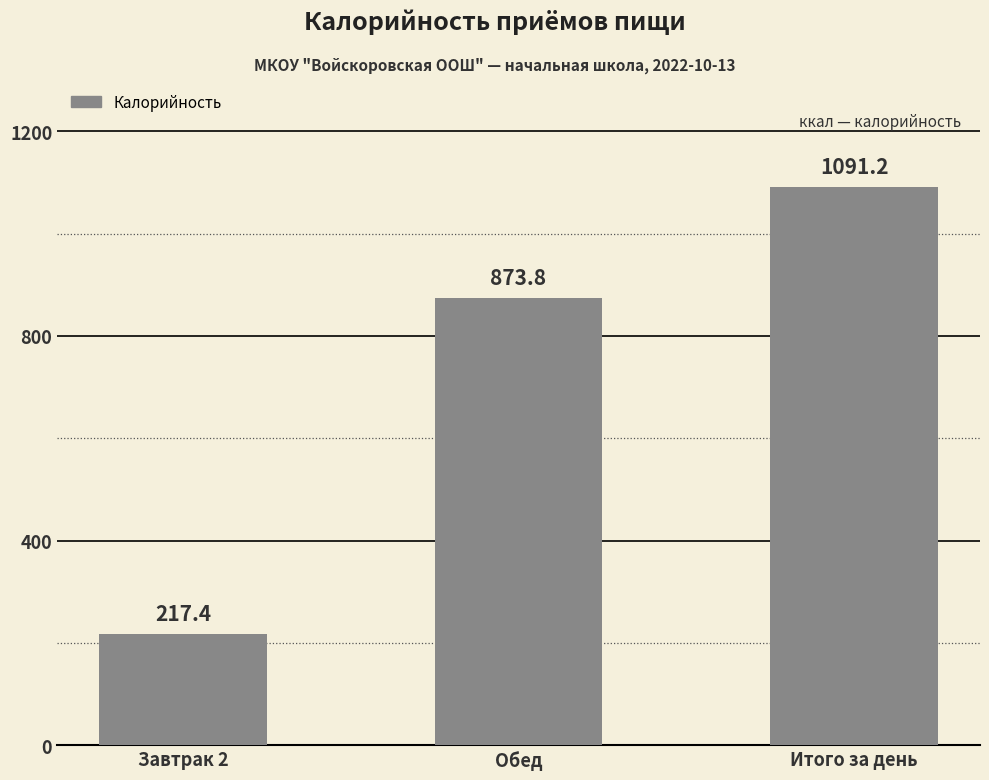

Which category has the highest value across all series?

Итого за день